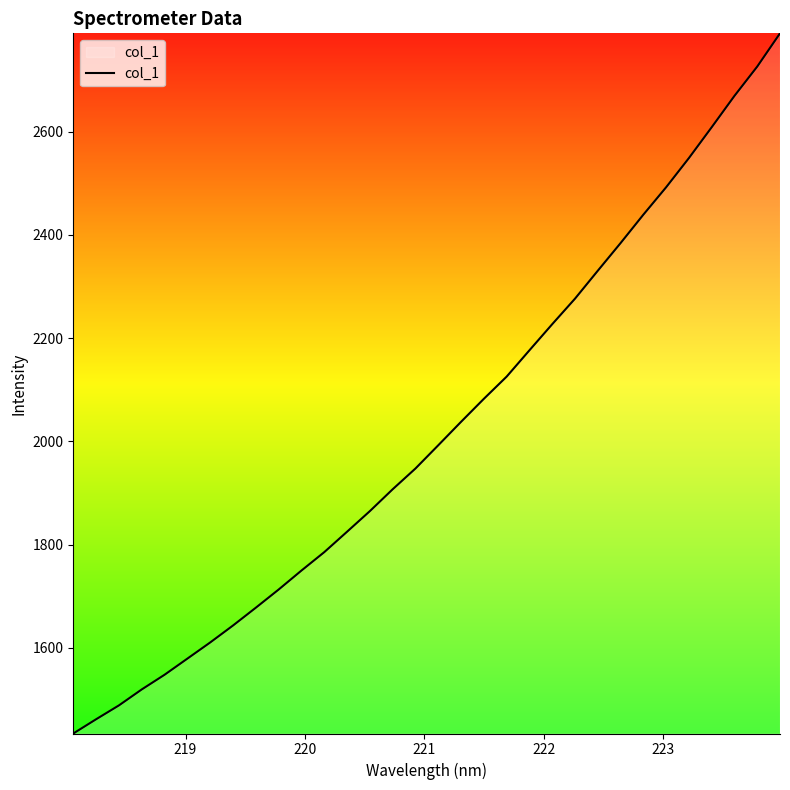

True or false: the data has more than 2 interior local peaks.

False